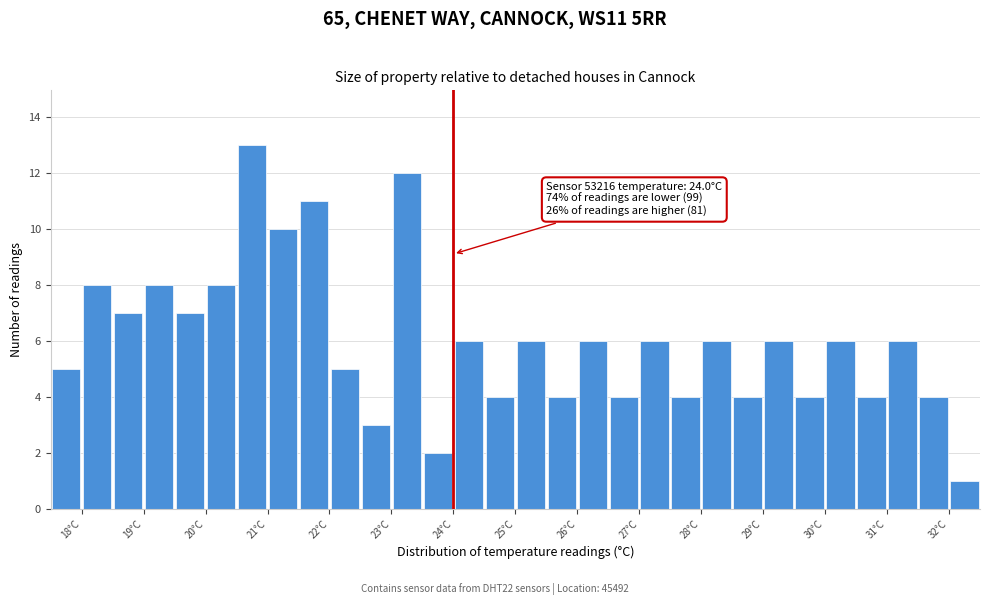

Over which range of the x-axis is the bar tallest?

20.5 to 21.0